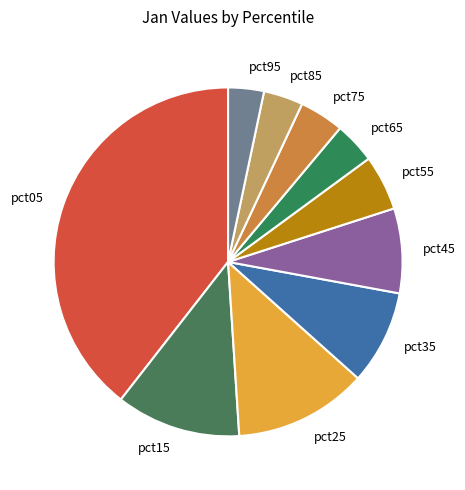

Between pct65 and pct55, which is larger?

pct55